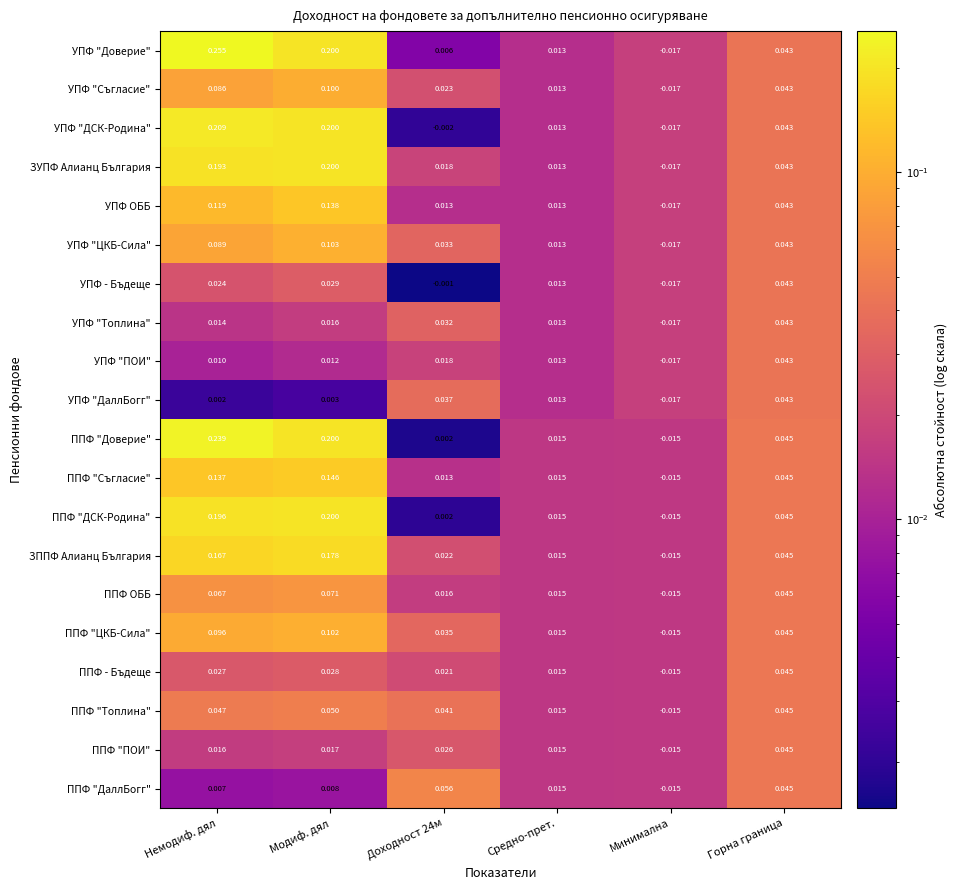

Where is ЗУПФ Алианц България nearest to the value 0?

Средно-прет.